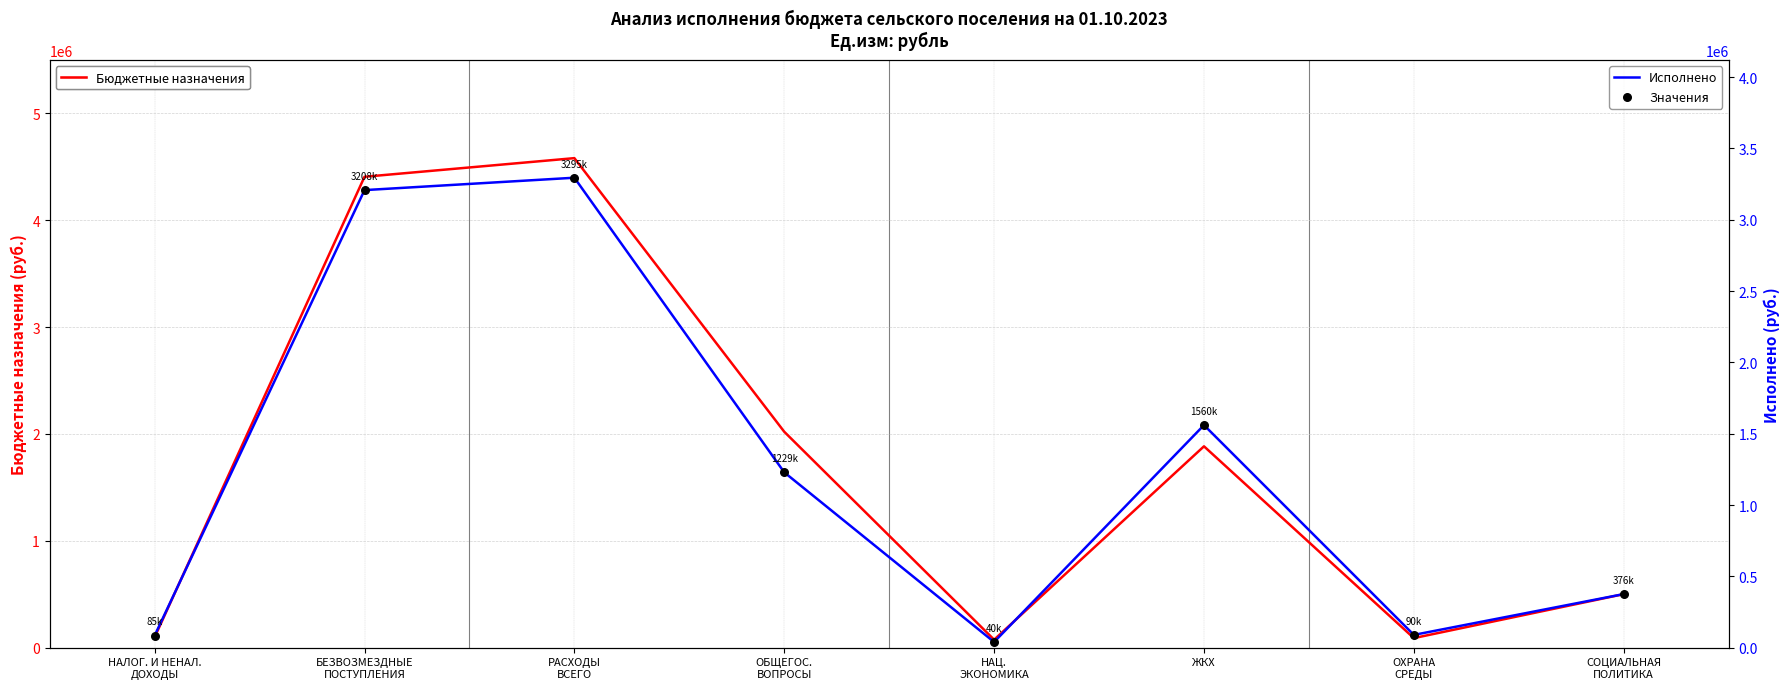

What is the total value across all series at БЕЗВОЗМЕЗДНЫЕ
ПОСТУПЛЕНИЯ?

10822757.8